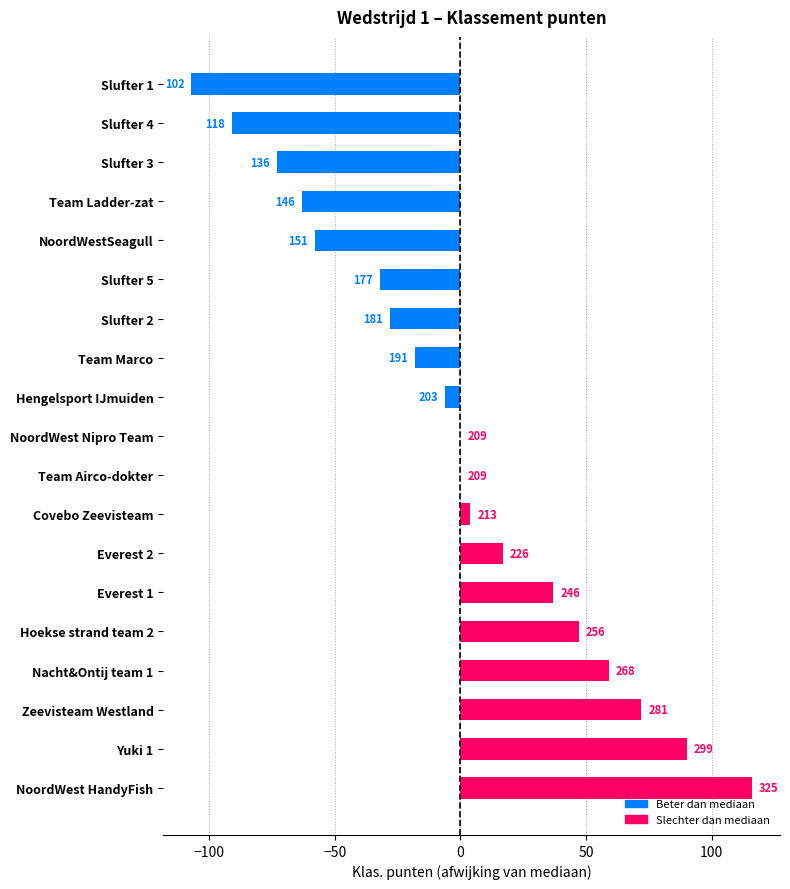

Are the bars horizontal?

Yes